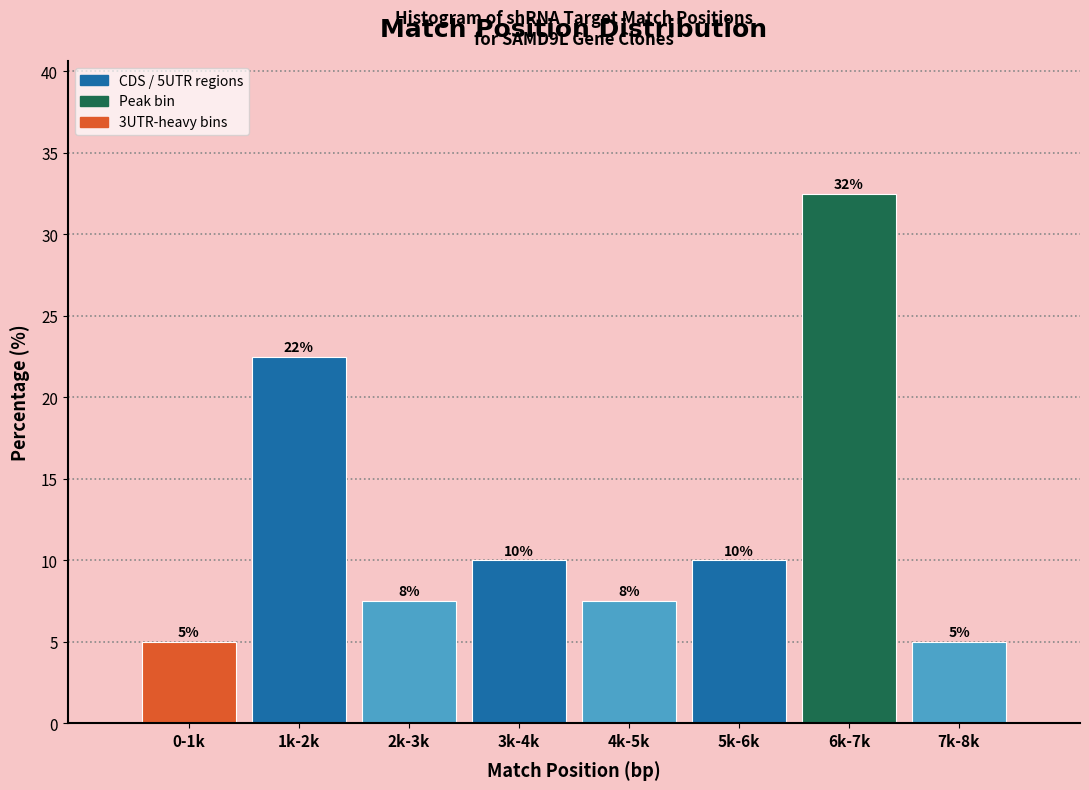

Is it true that the value at 7k-8k is 5.0?

True